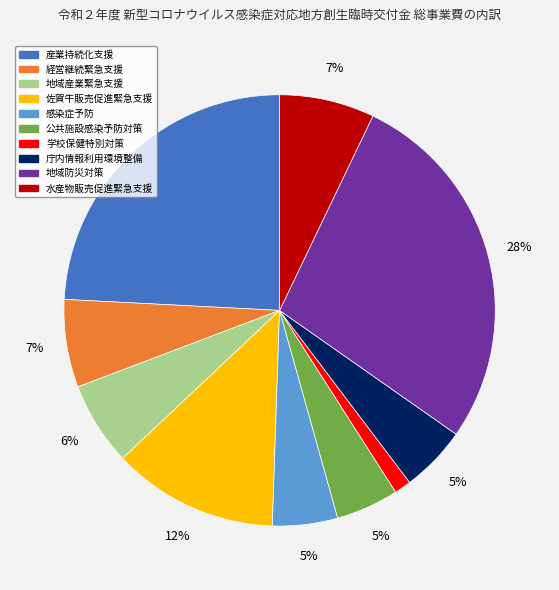

To the nearest percent, what is the average slice percentage?

10%